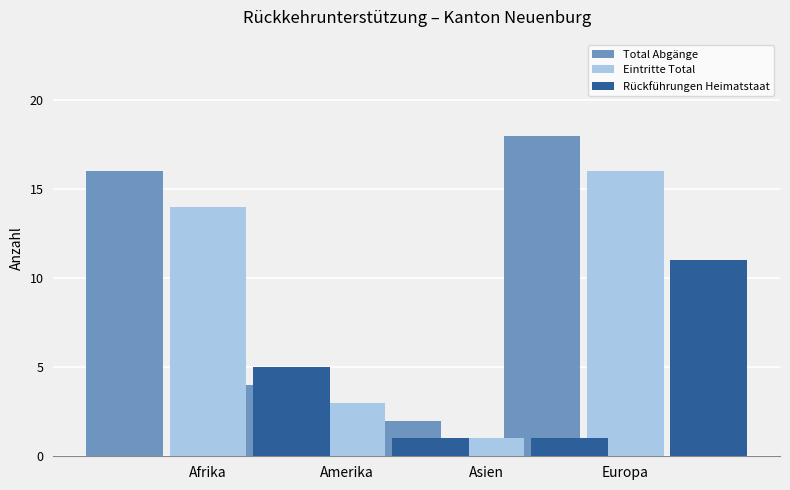

What value does the Total Abgänge series have at Asien?

18